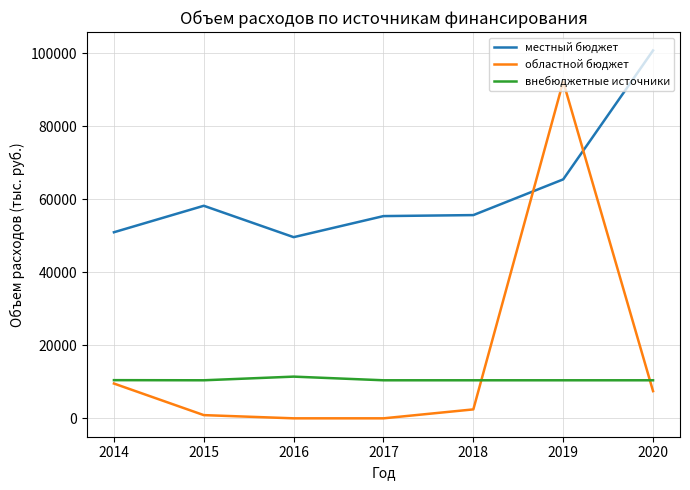

Rank the series by their maximum value, from lowest to highest.

внебюджетные источники, областной бюджет, местный бюджет